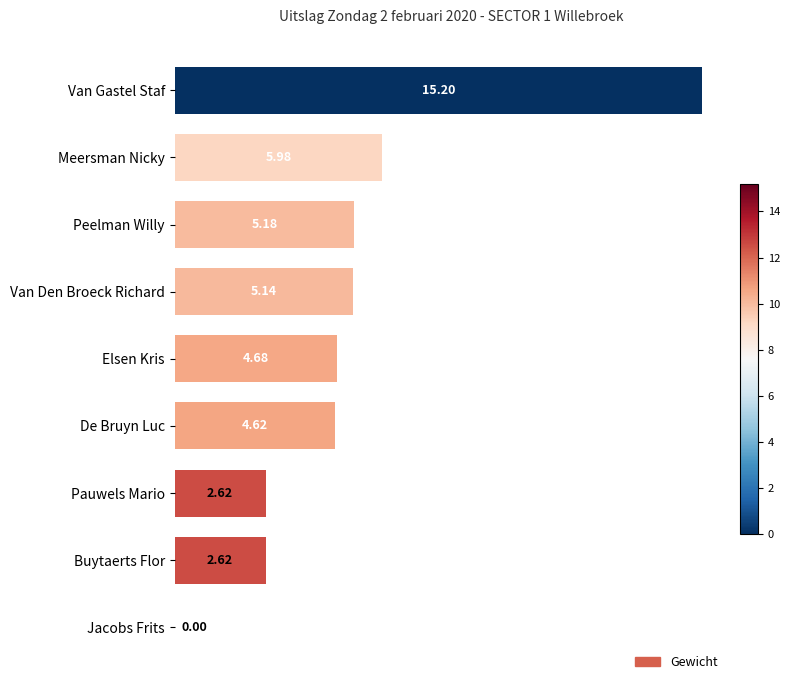

How many values exceed 4?

6